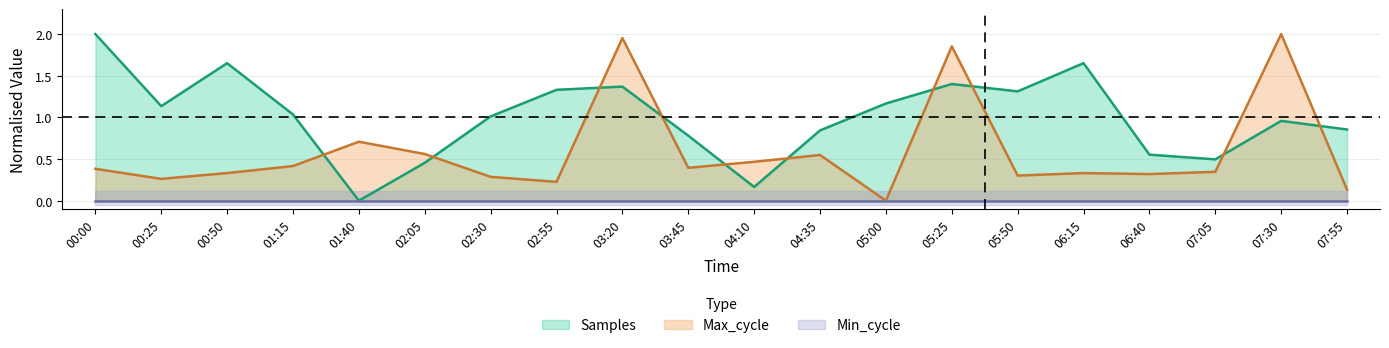

Between which two adjacent categories do Samples and Max_cycle first intersect?

01:15 and 01:40